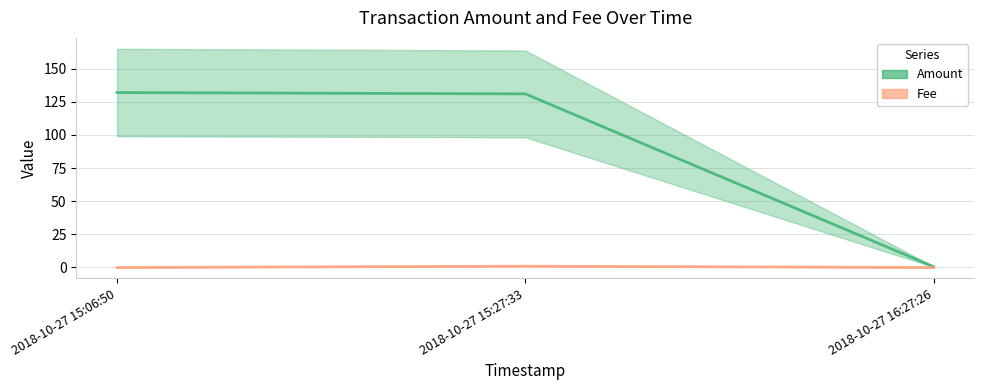

What is the value of the Fee (line) point at the 2nd from the left?

1.0